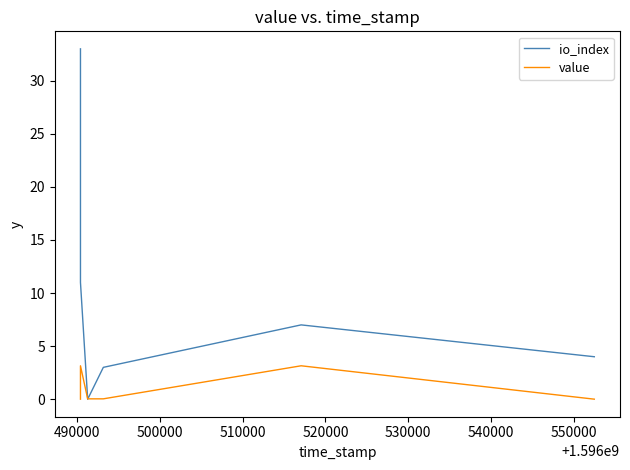

Rank the series at 500000 from lowest to highest value.

value, io_index